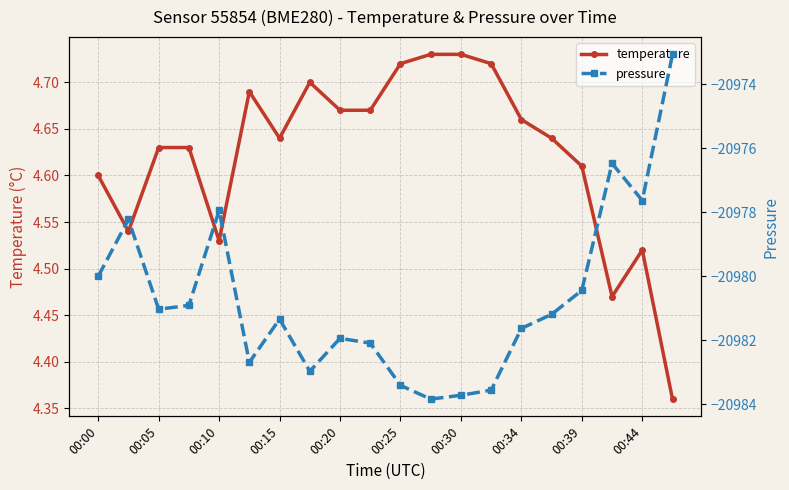

What is the lowest value of the pressure series?

-20983.8